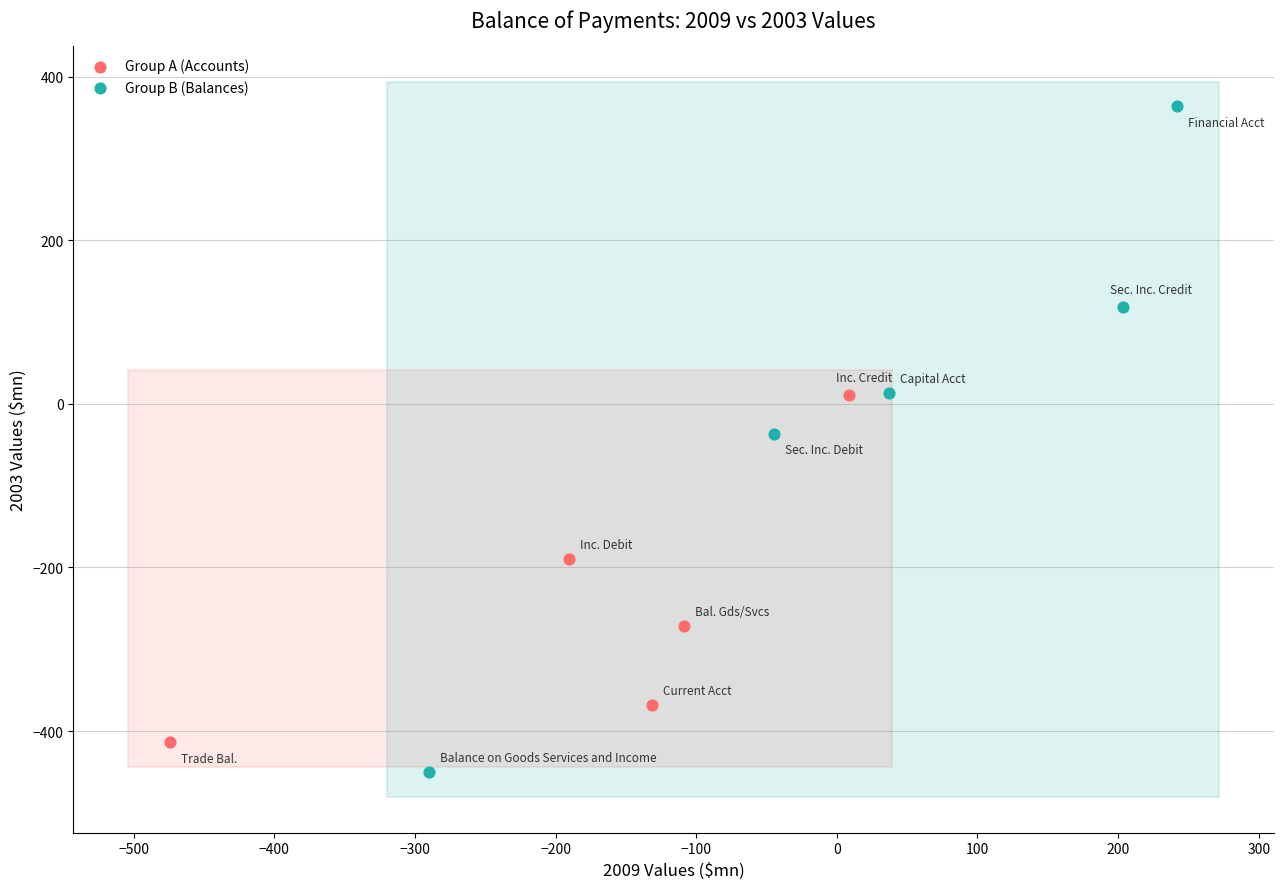

Which series contains the highest Y value?

Group B (Balances)